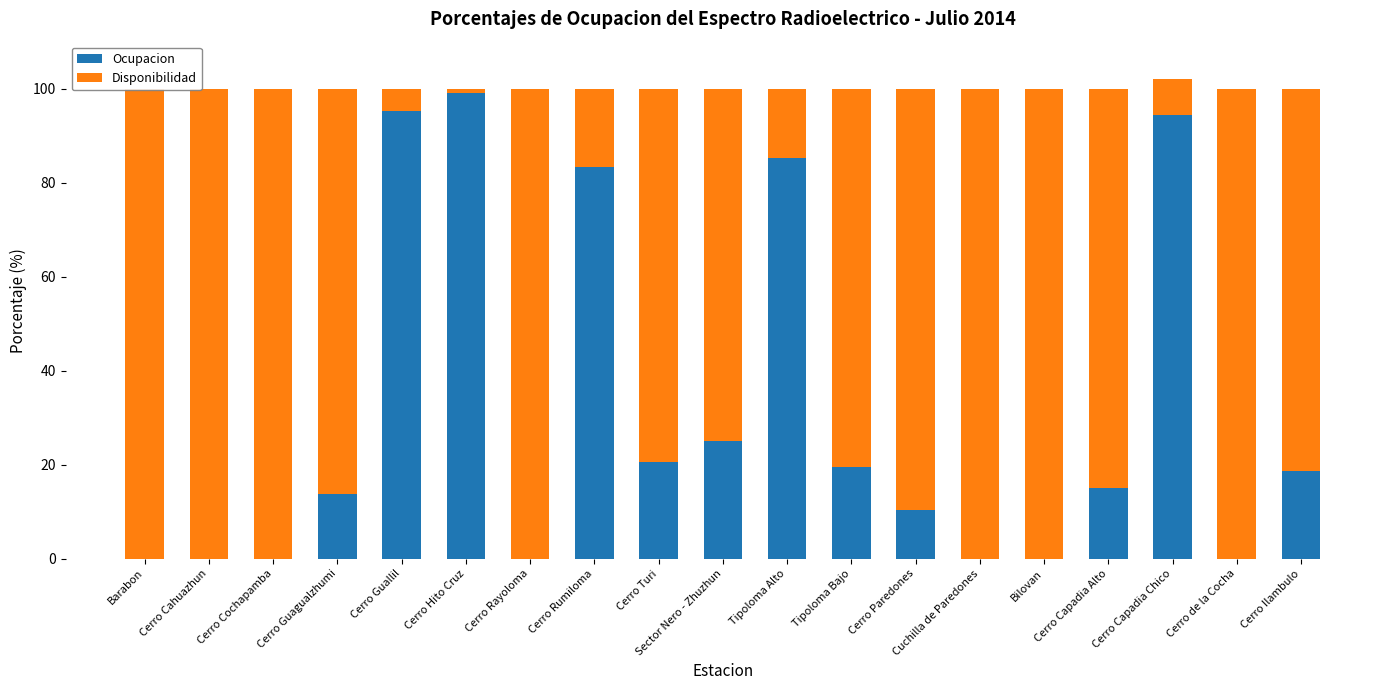

The Disponibilidad series shows 100.0 at Cerro Cochapamba. True or false?

True